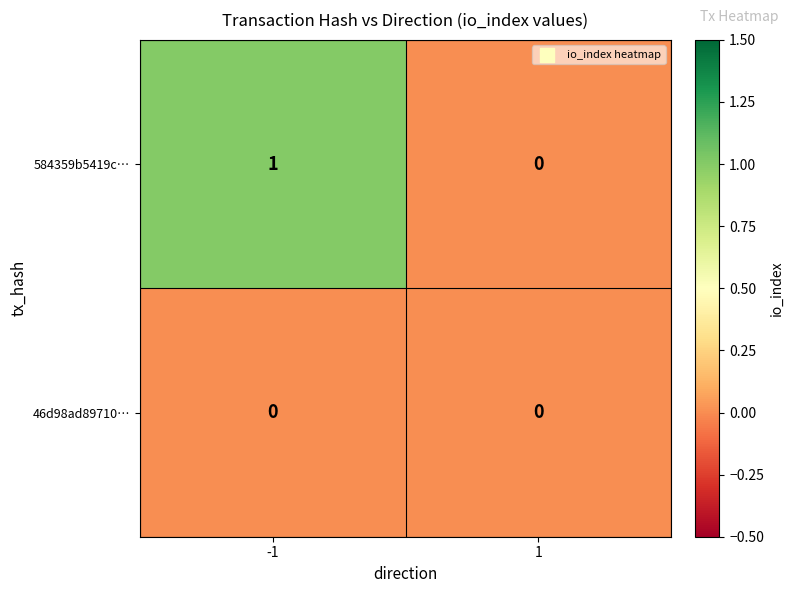

How many series are shown in this chart?

2